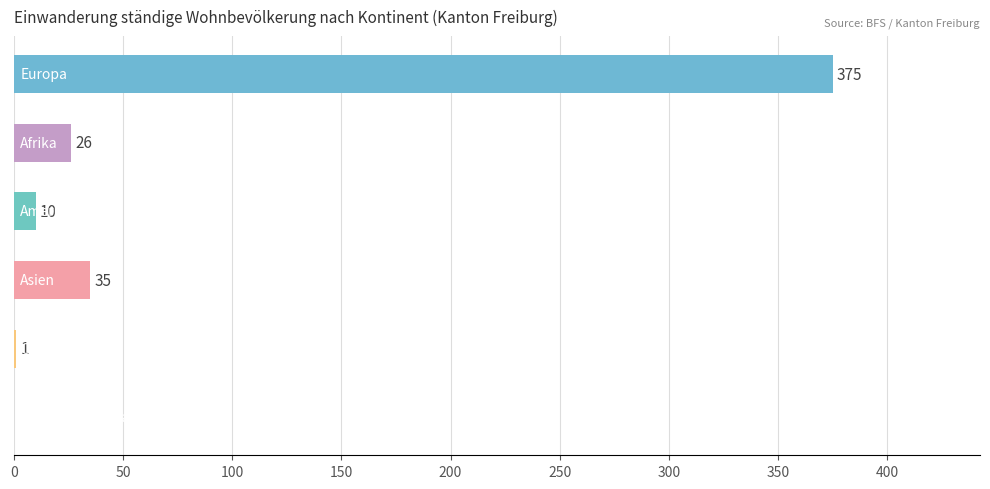

What is the greatest value displayed?

375